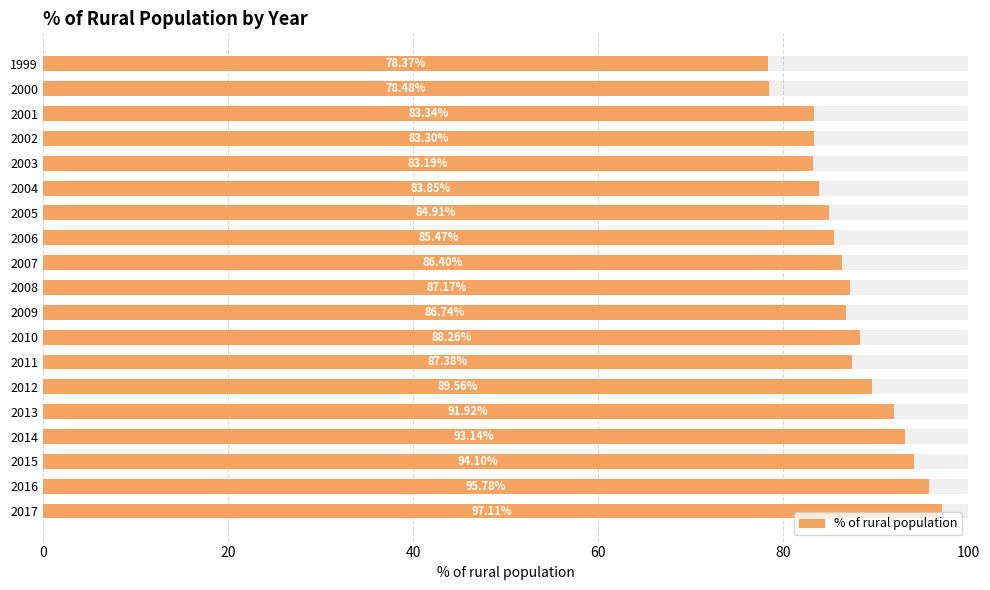

Approximately how many times larger is the value at 2017 compared to 2004?

1.2